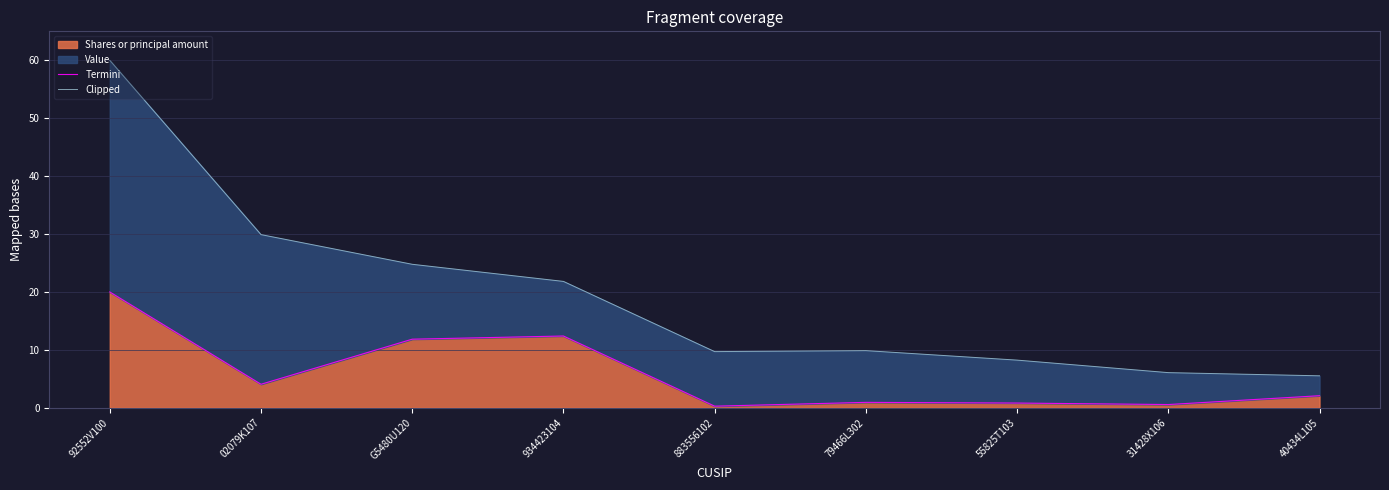

Read the Termini value at 40434L105.

2.1